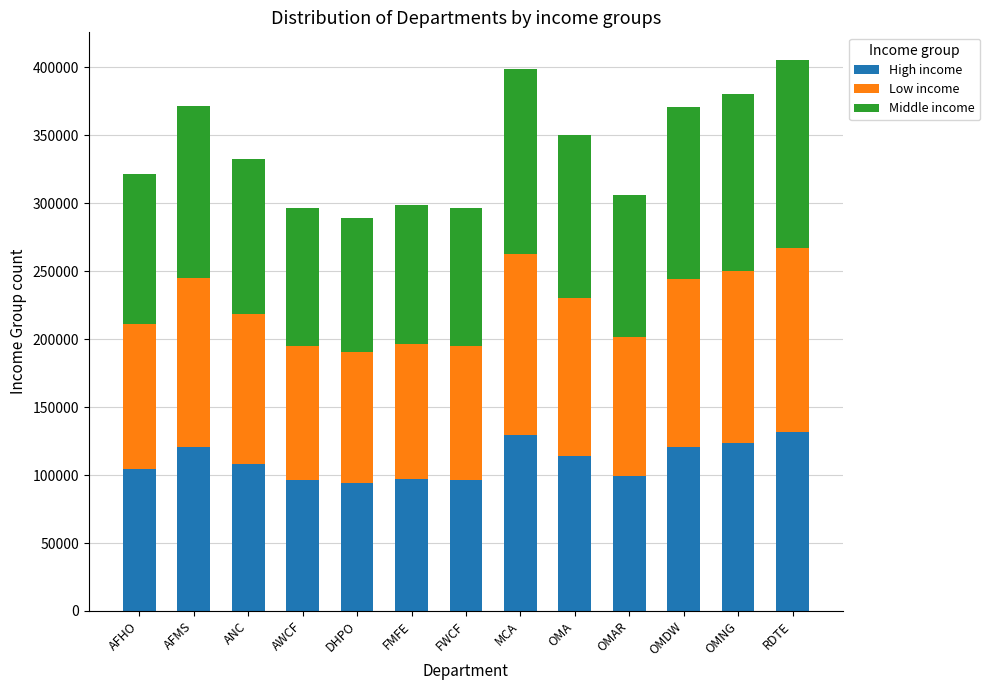

What is the highest value of the High income series?

131788